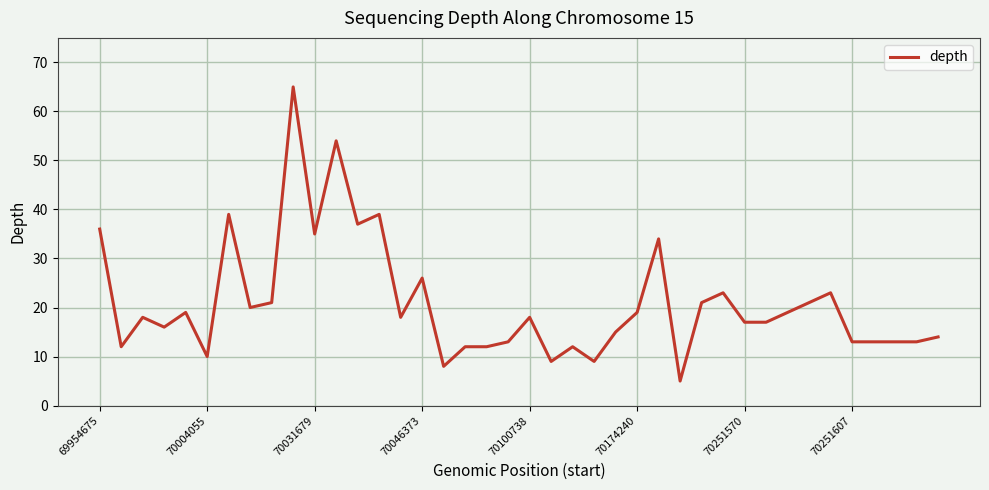

What is the greatest value displayed?

65